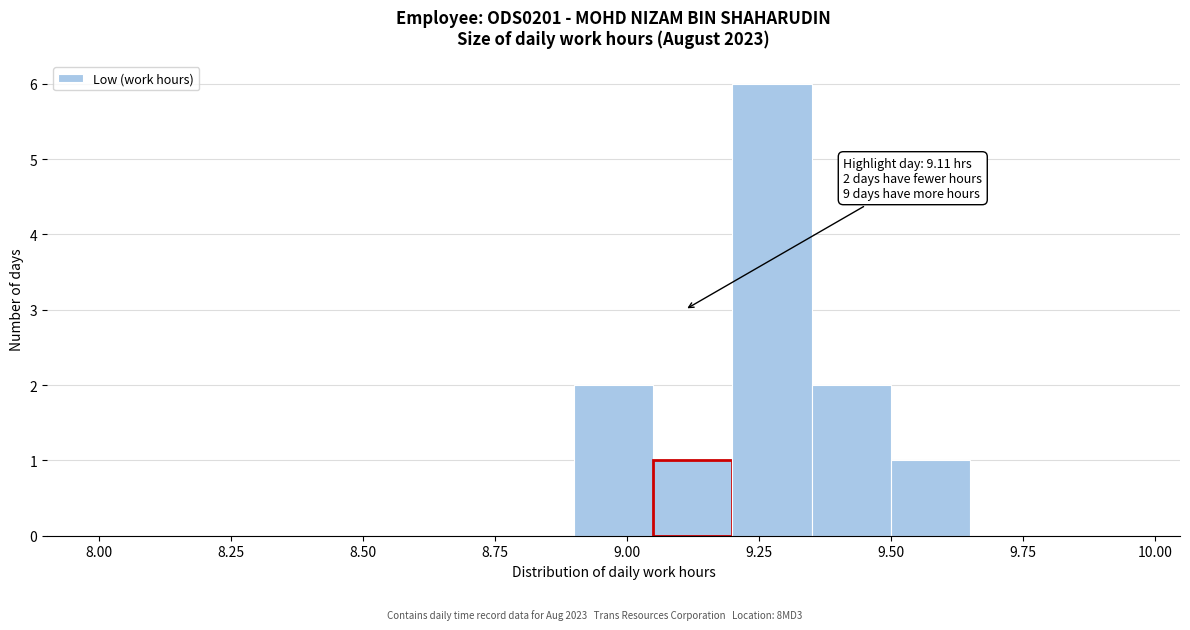

Around what value on the x-axis is the tallest bar? Give the approximate position of its centre, as read against the axis.

9.30